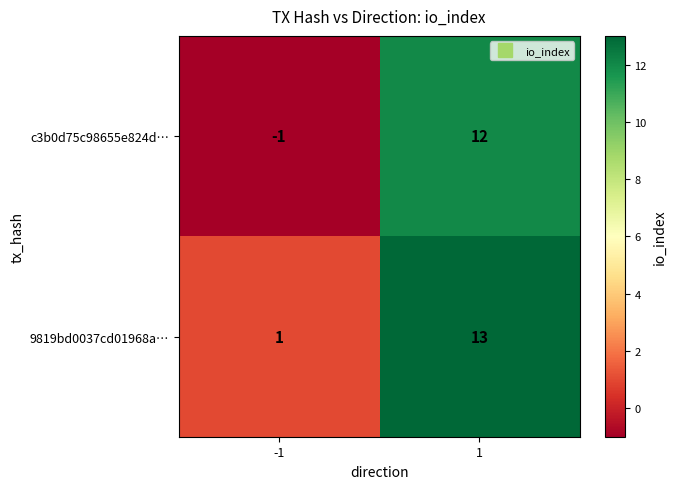

The value of 9819bd0037cd01968a… at 1 is 13. True or false?

True